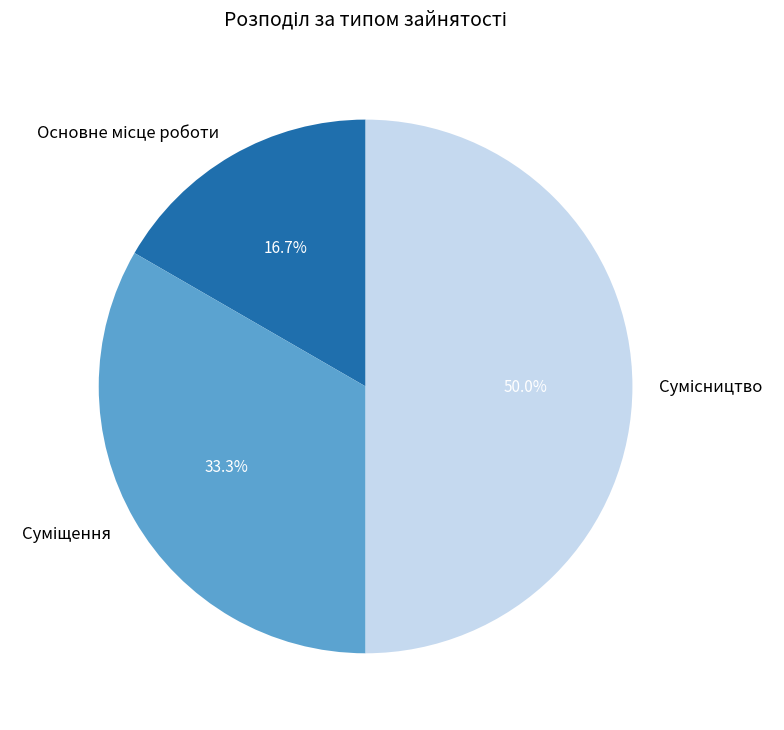

How many slices are in this pie chart?

3